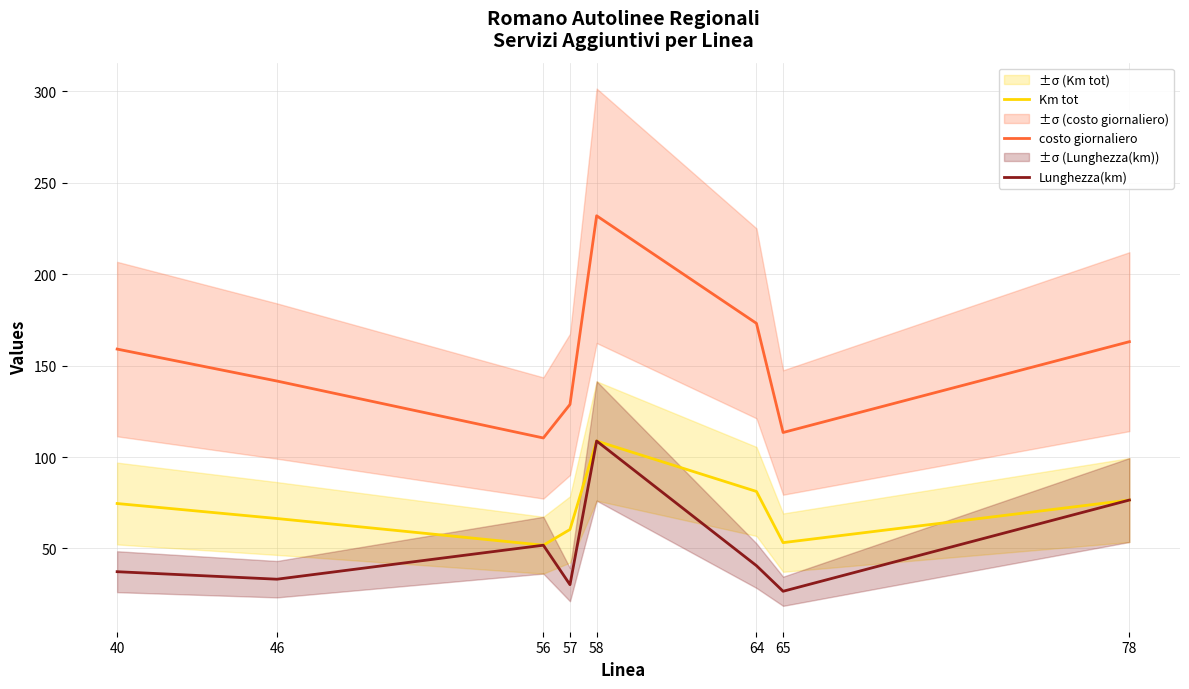

Rank the series by their average value, from highest to lowest.

costo giornaliero, Km tot, Lunghezza(km)